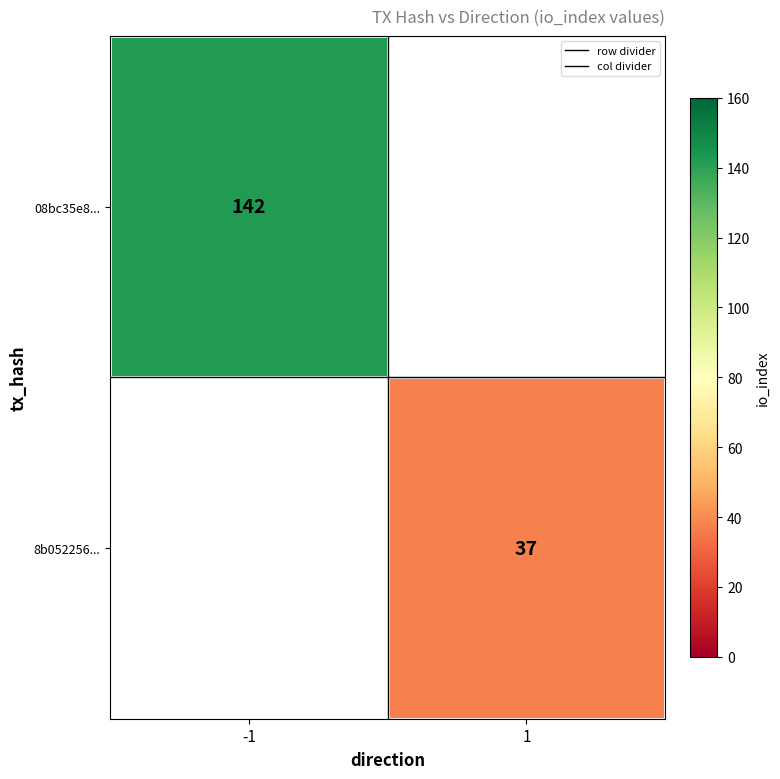

Is it true that 8b052256... equals 37.0 at 1?

True